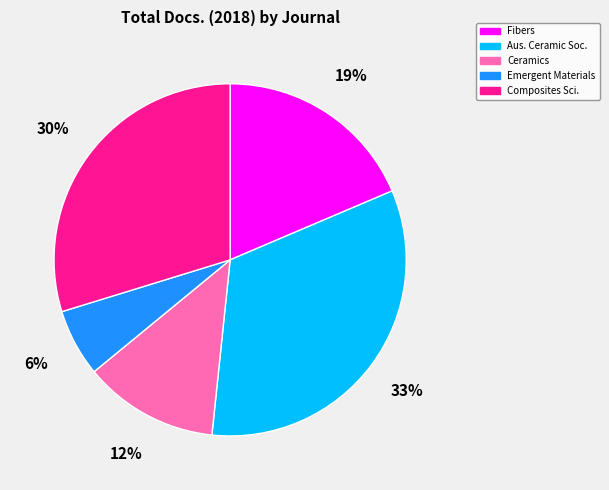

To the nearest percent, what is the average slice percentage?

20%